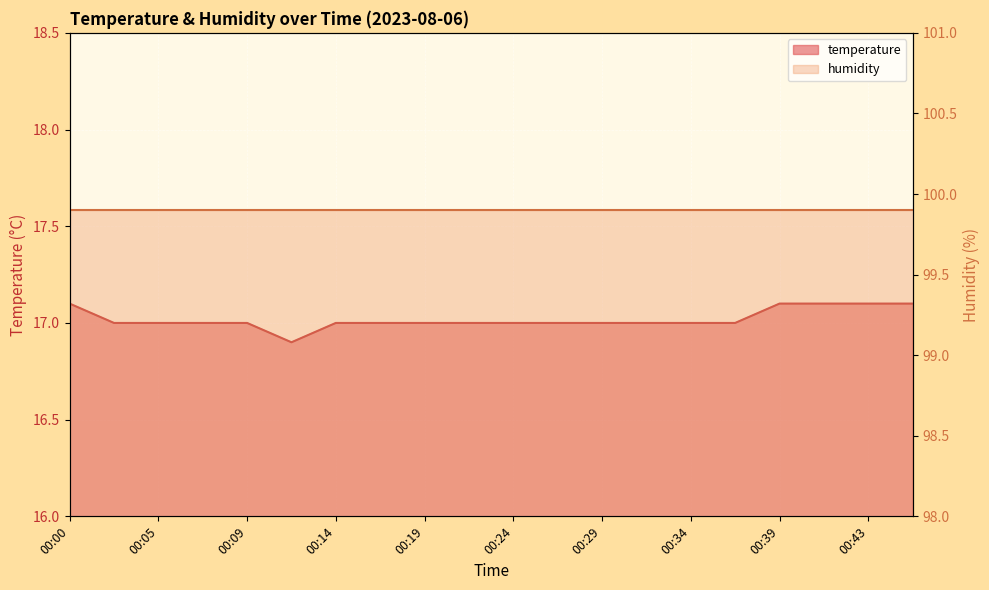

True or false: the data has more than 0 interior local peaks.

False